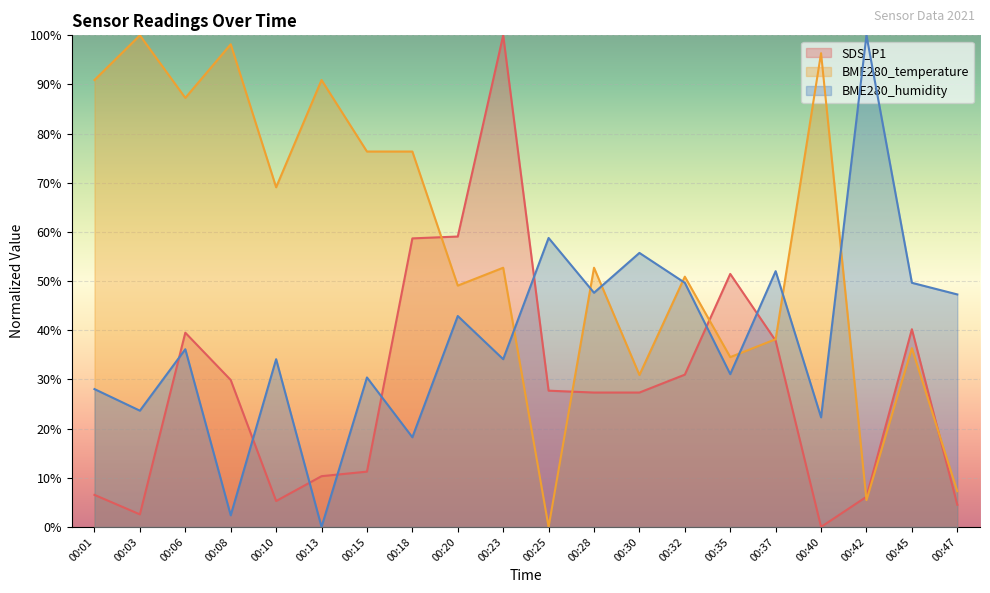

What is the difference between the highest and lowest values at 00:37?

14.1